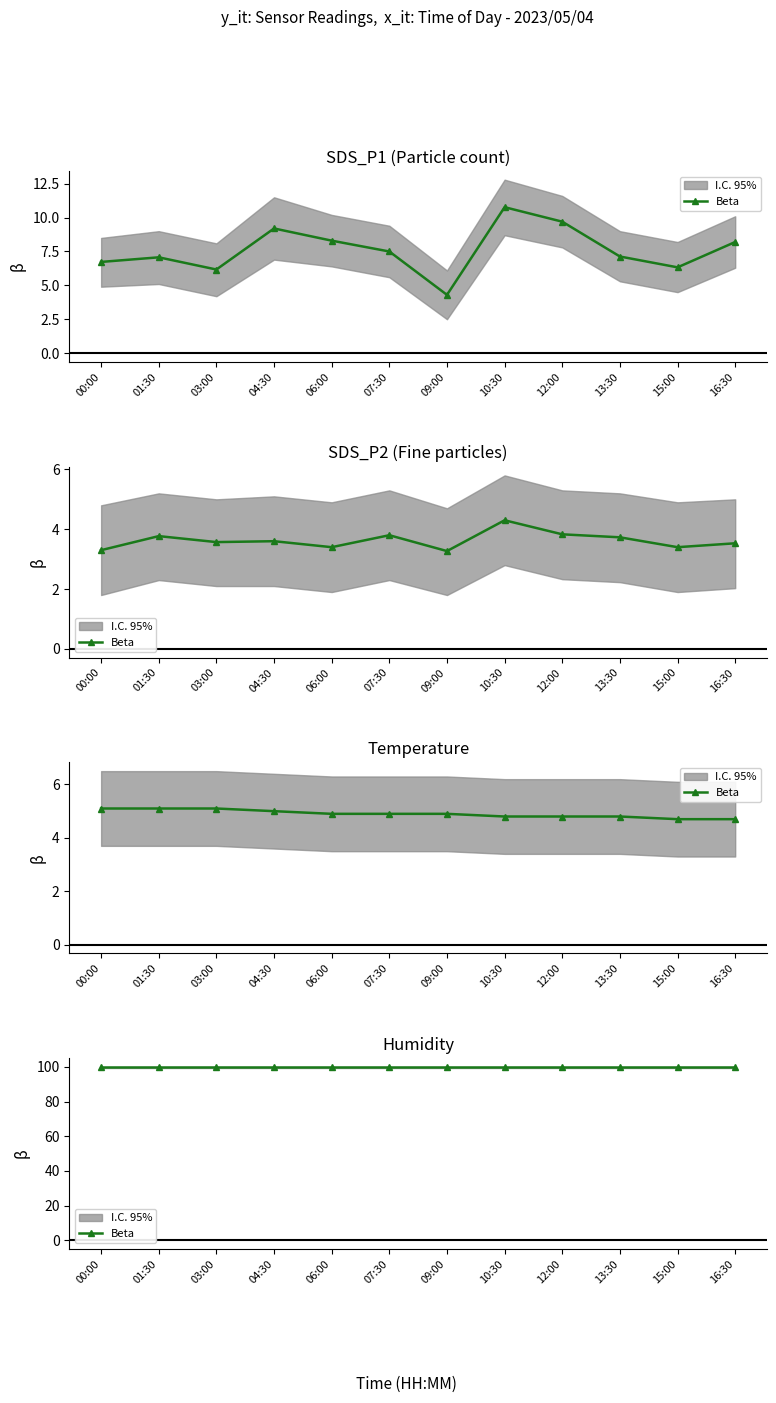

Where is SDS_P1 nearest to the value 7?

01:30